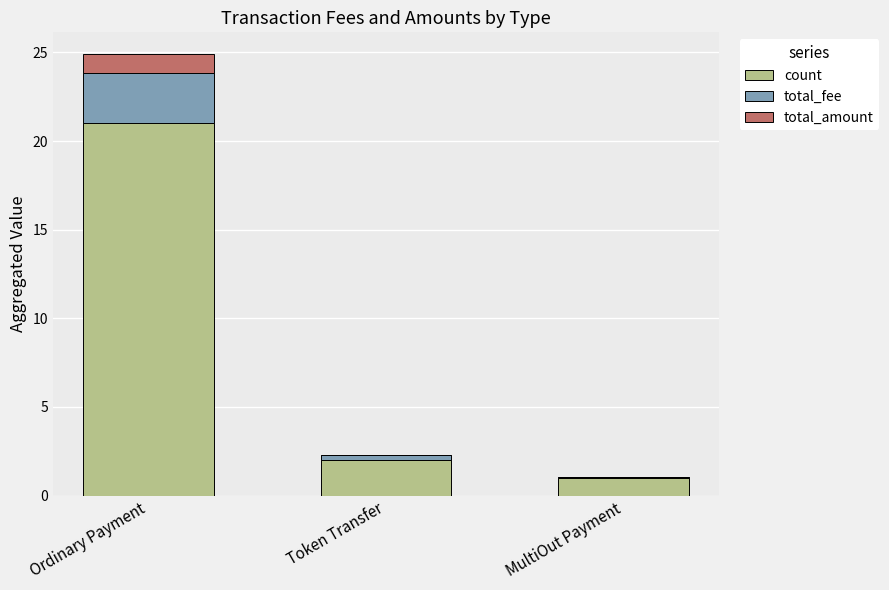

Where is count nearest to the value 11?

Token Transfer